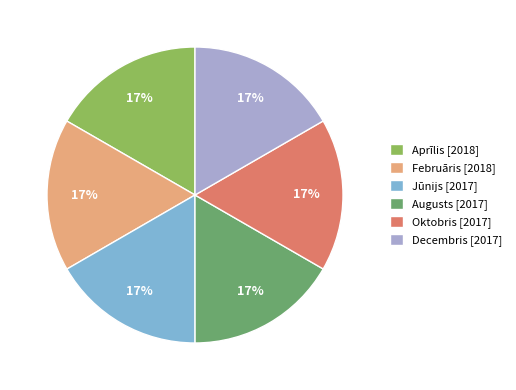

Approximately how many times larger is the value at Aprīlis [2018] compared to Oktobris [2017]?

1.0